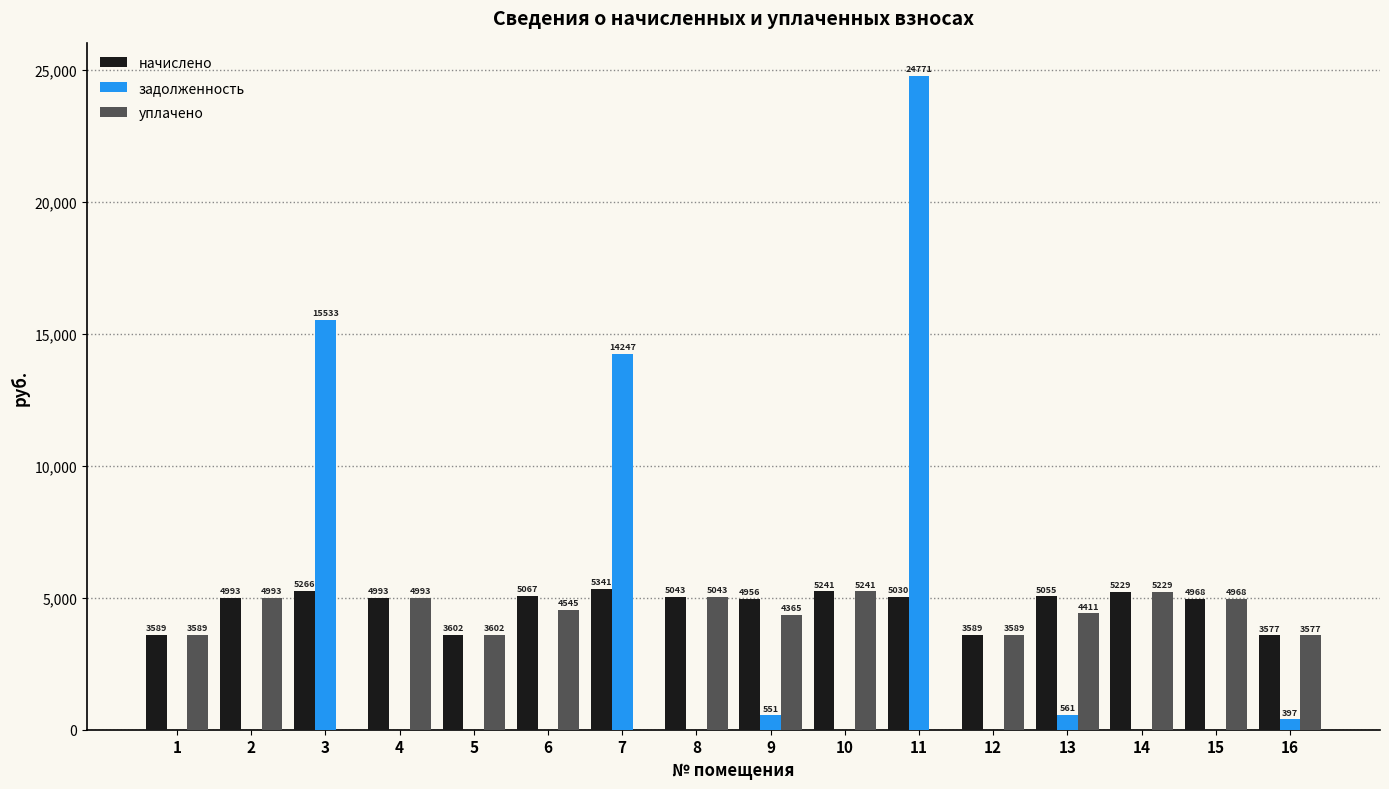

Which series has the largest total across all categories?

начислено